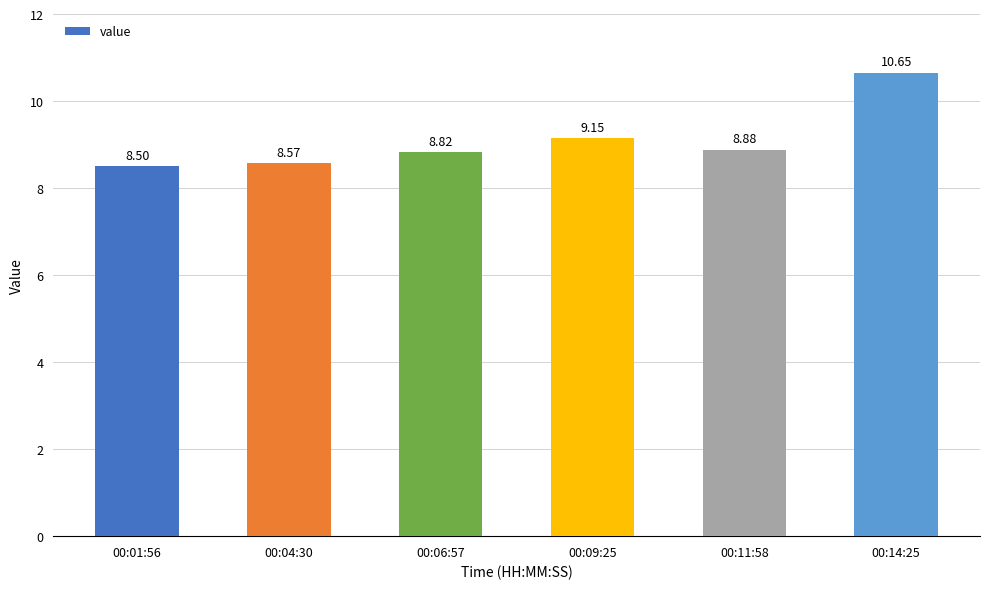

What is the sum of all values?

54.6